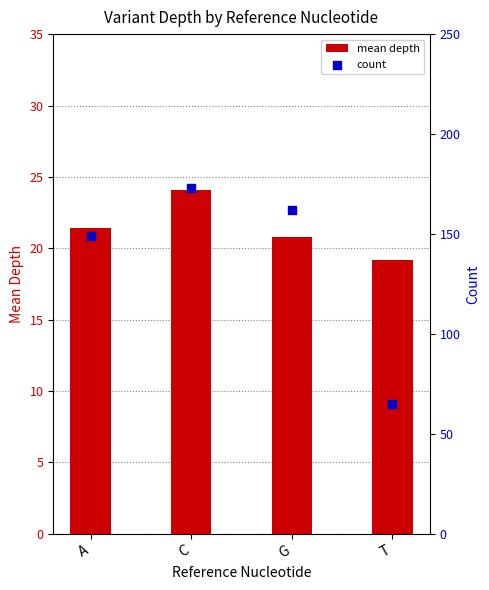

What are all the series names shown in the legend?

mean depth, count